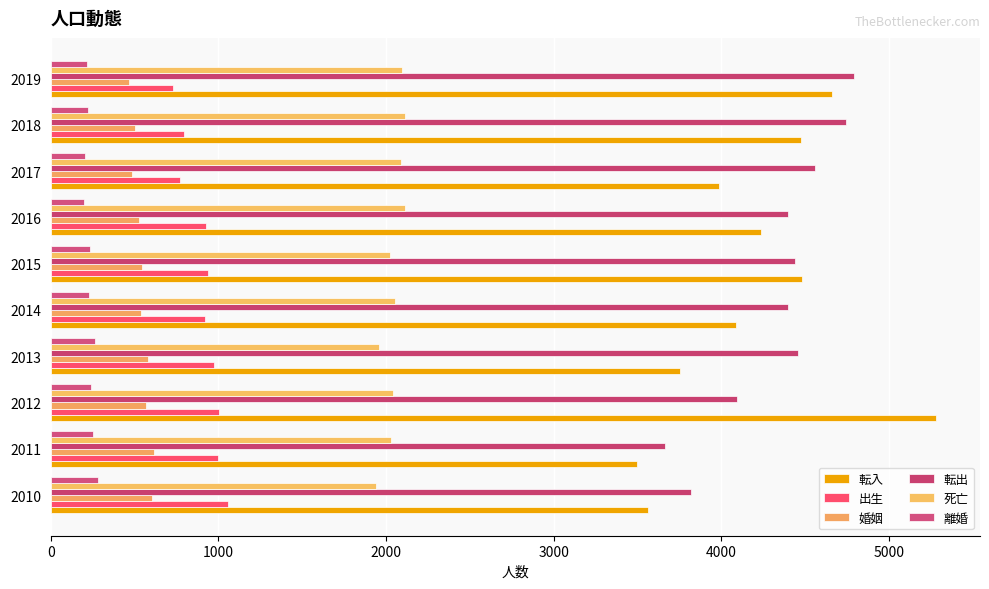

At which category is the sum across all series the highest?

2012